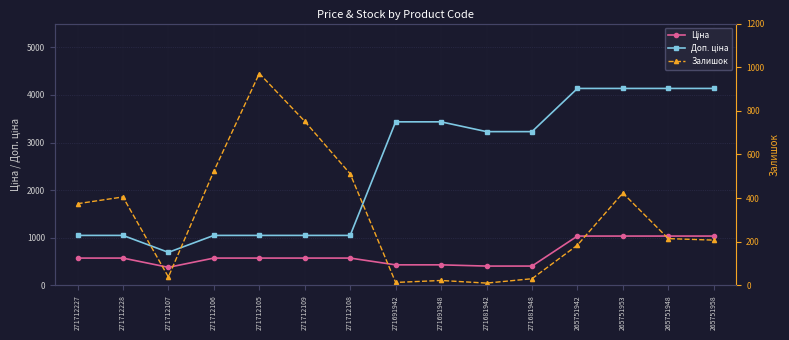

At which label does Залишок reach its minimum?

271681942